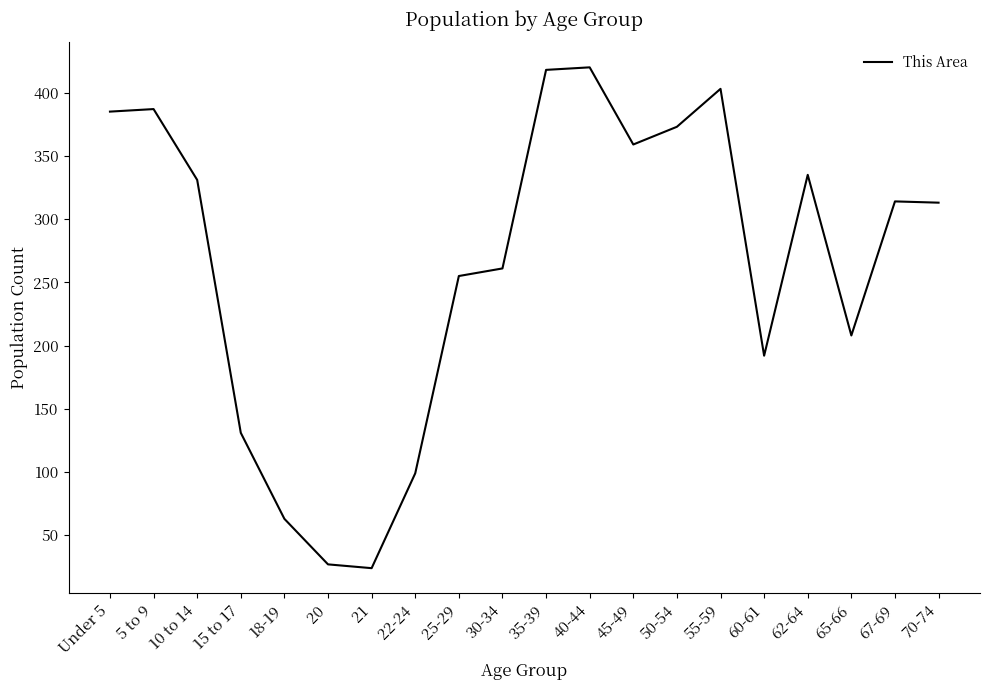

What is the minimum value shown in the chart?

24